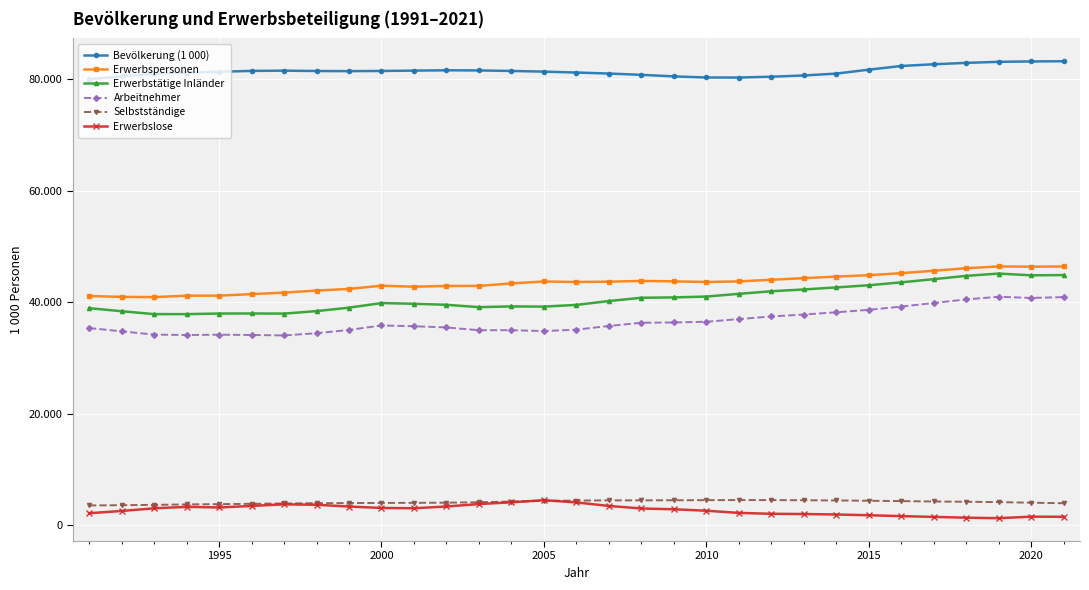

What are all the series names shown in the legend?

Bevölkerung (1 000), Erwerbspersonen, Erwerbstätige Inländer, Arbeitnehmer, Selbstständige, Erwerbslose